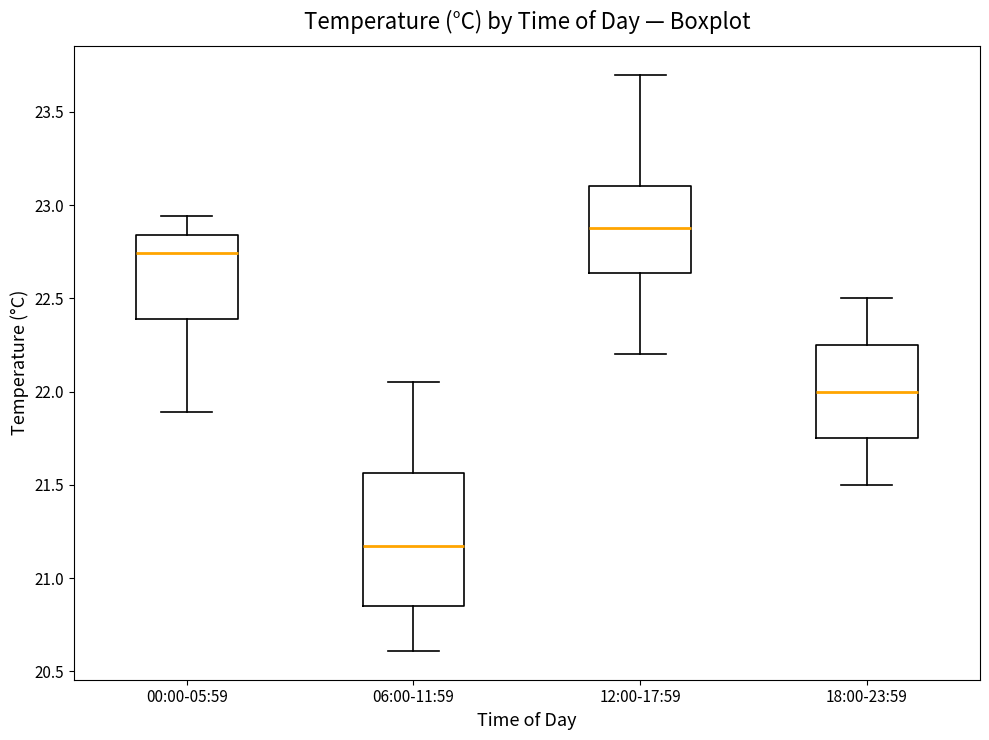

Reading left to right, read every box against the y-axis: the position of its median line, the range the box covers, and the ends of its whiskers. The values are not printed on the chart, so give them approximately, as read against the axis.

00:00-05:59: median 22.75, box 22.40 to 22.85, whiskers 21.90 to 22.95
06:00-11:59: median 21.20, box 20.85 to 21.55, whiskers 20.60 to 22.05
12:00-17:59: median 22.90, box 22.65 to 23.10, whiskers 22.20 to 23.70
18:00-23:59: median 22.00, box 21.75 to 22.25, whiskers 21.50 to 22.50